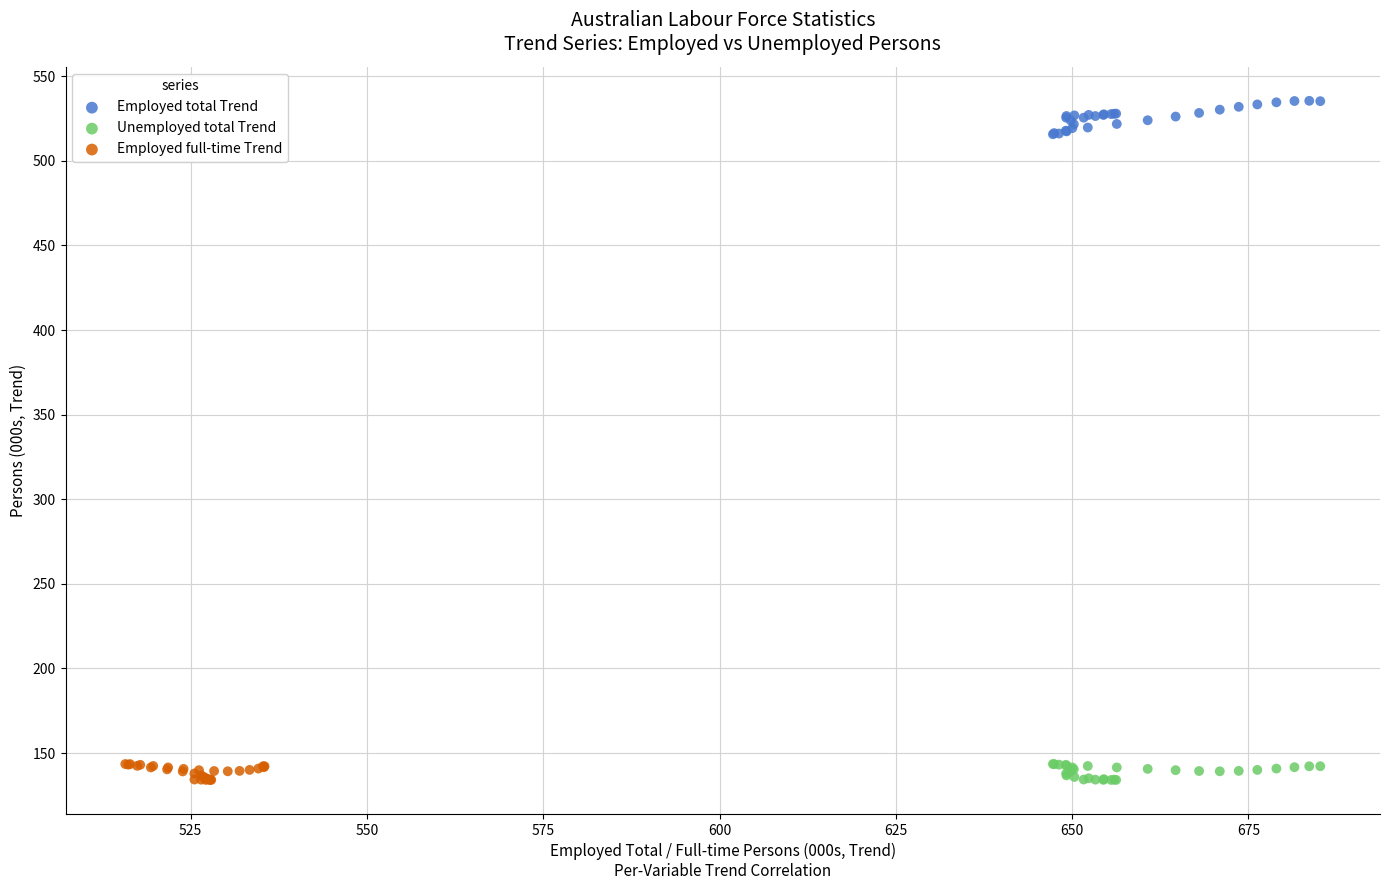

Which series reaches the maximum Y coordinate?

Employed total Trend